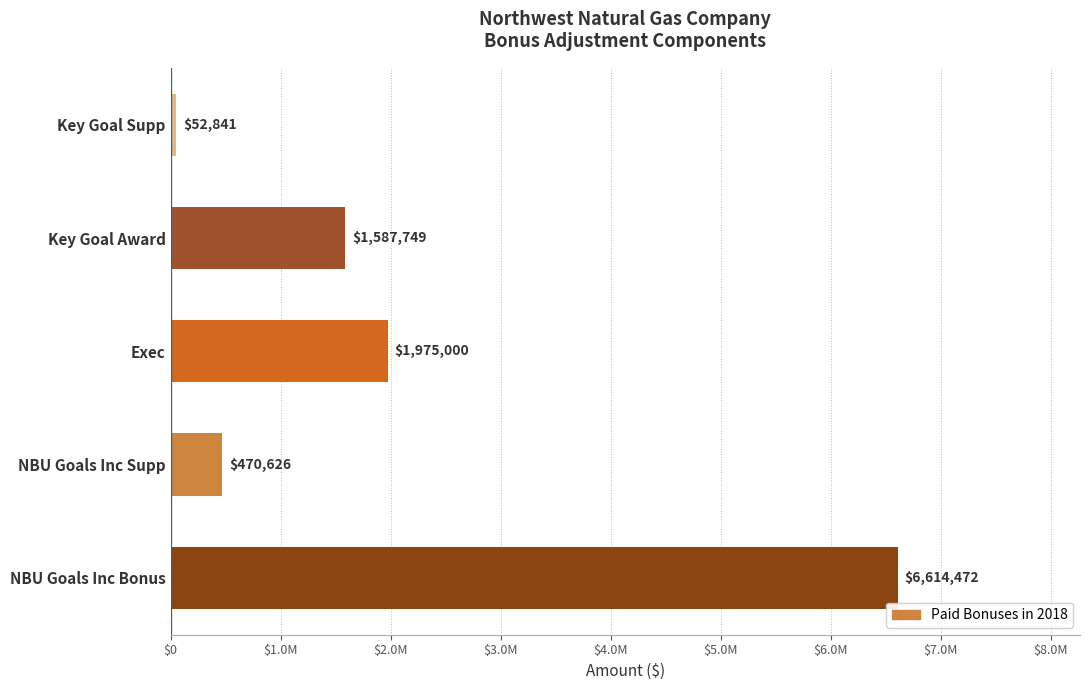

List the labels in order of value, largest first.

NBU Goals Inc Bonus, Exec, Key Goal Award, NBU Goals Inc Supp, Key Goal Supp